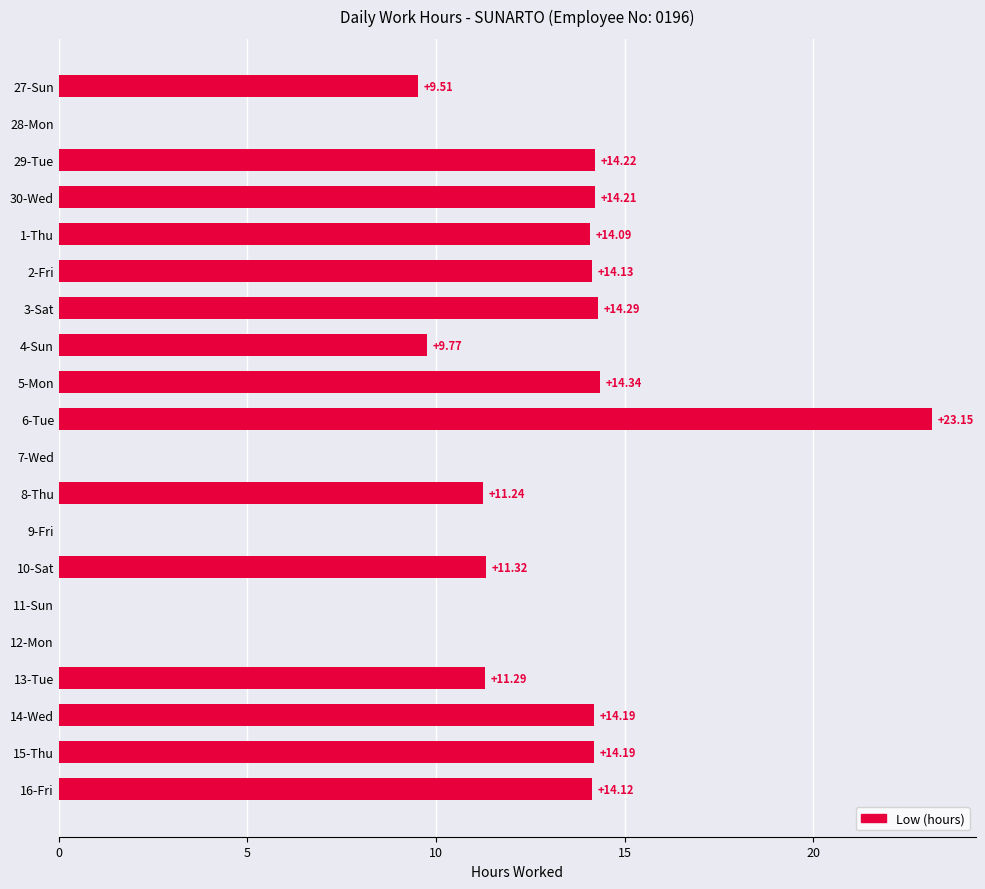

What is the sum of all values?

204.1